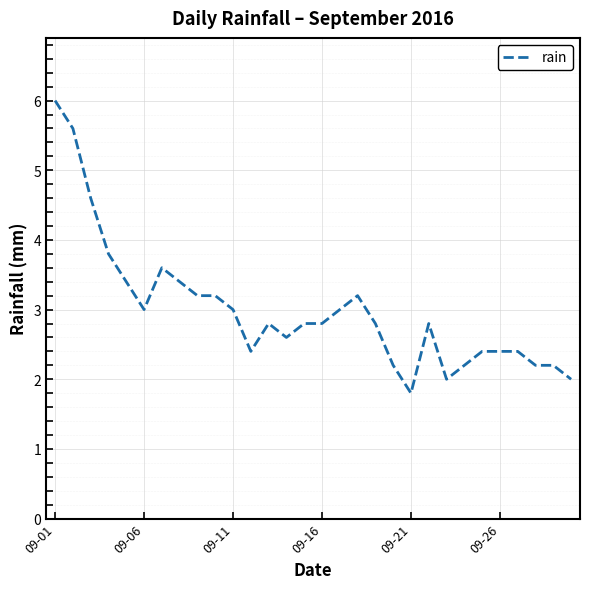

What is the maximum value shown in the chart?

6.0